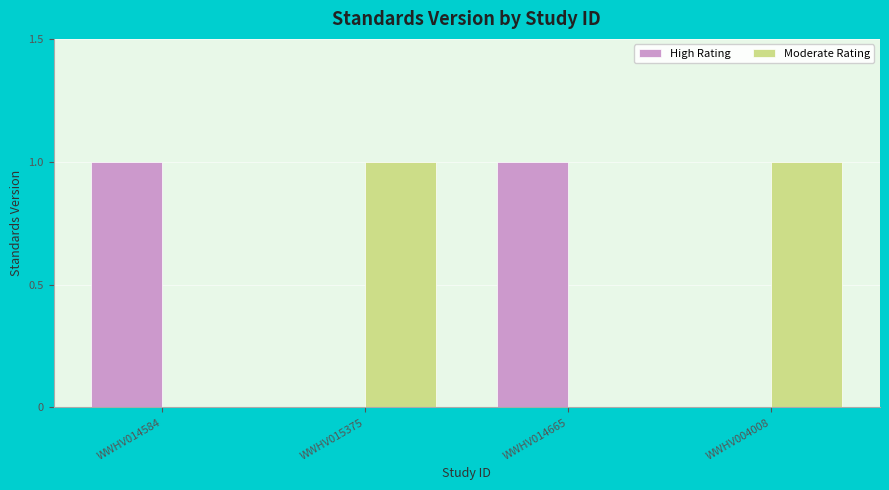

The Moderate Rating series shows 1 at WWHV004008. True or false?

True